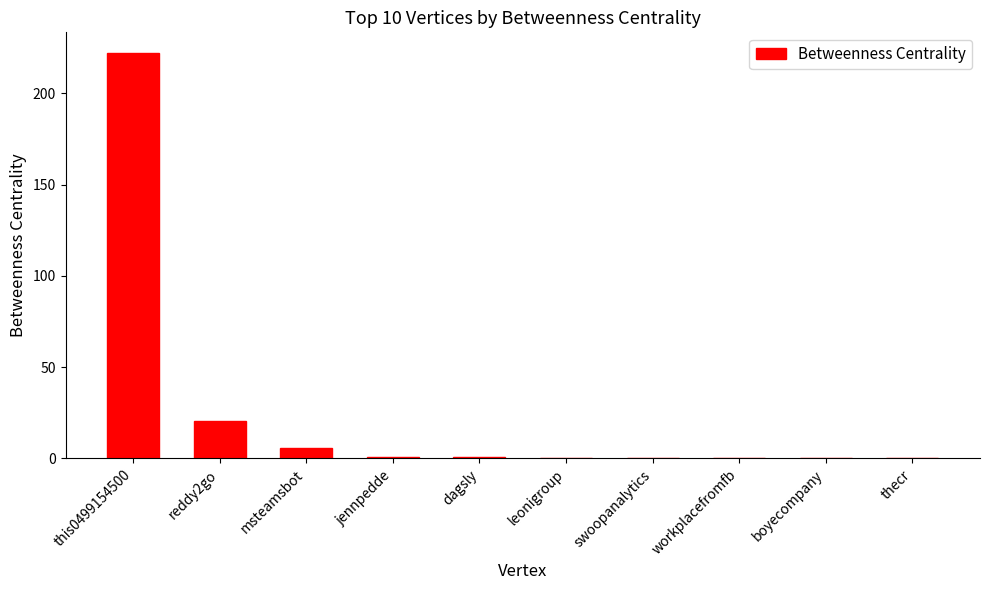

Which has a higher value, dagsly or this0499154500?

this0499154500